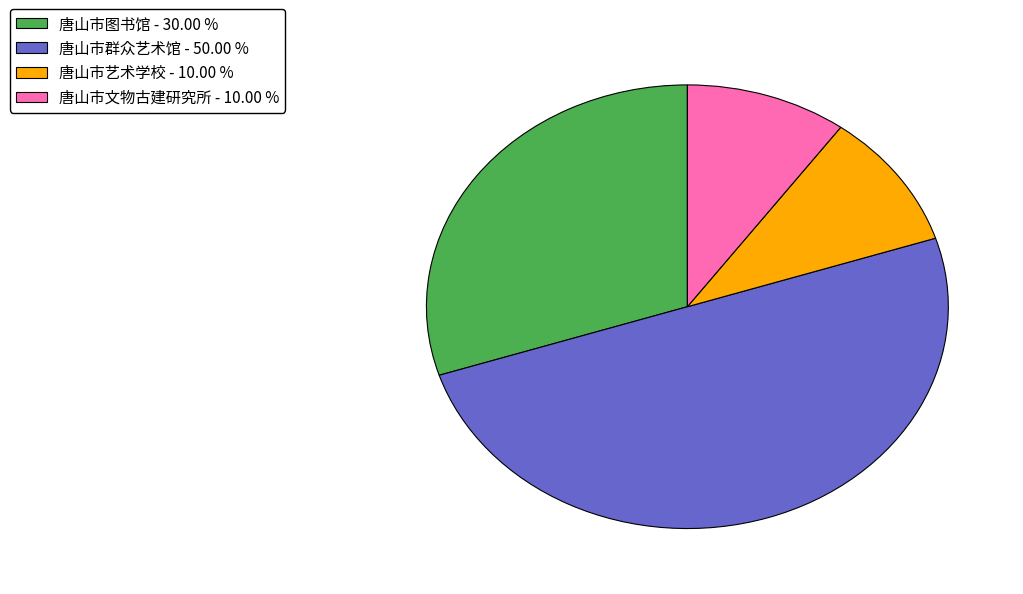

Is it true that 唐山市文物古建研究所 is 10% of the pie?

True